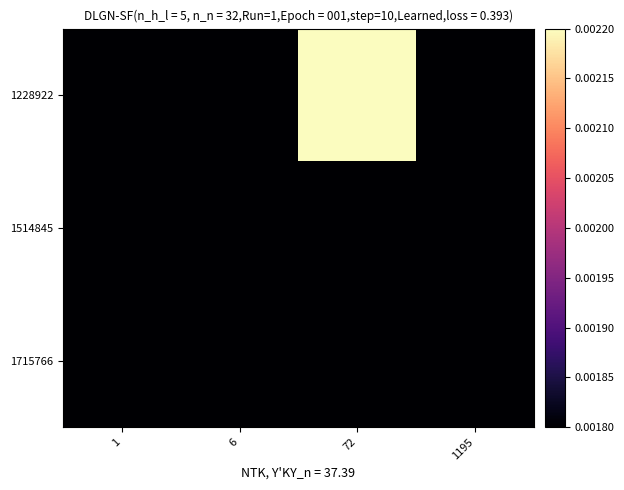

Reading left to right, what are all the values shown in this chart?

1228922: 1=0.0	6=0.0	72=0.0	1195=0.0
1514845: 1=0.0	6=0.0	72=0.0	1195=0.0
1715766: 1=0.0	6=0.0	72=0.0	1195=0.0